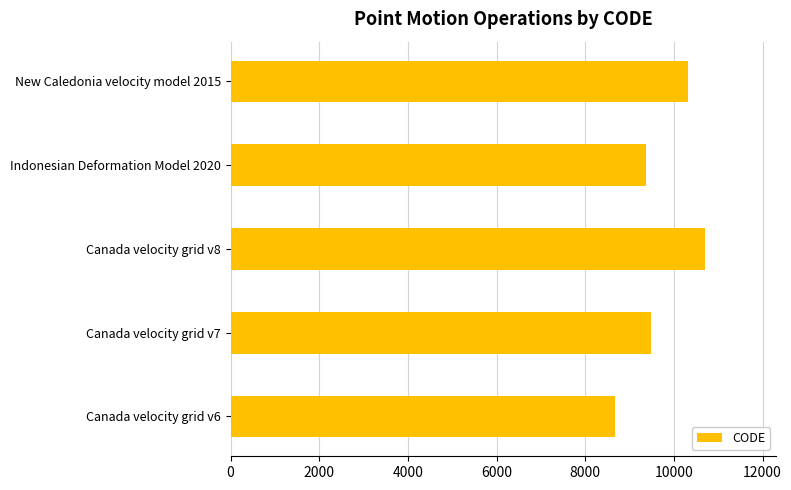

List the labels in order of value, smallest first.

Canada velocity grid v6, Indonesian Deformation Model 2020, Canada velocity grid v7, New Caledonia velocity model 2015, Canada velocity grid v8